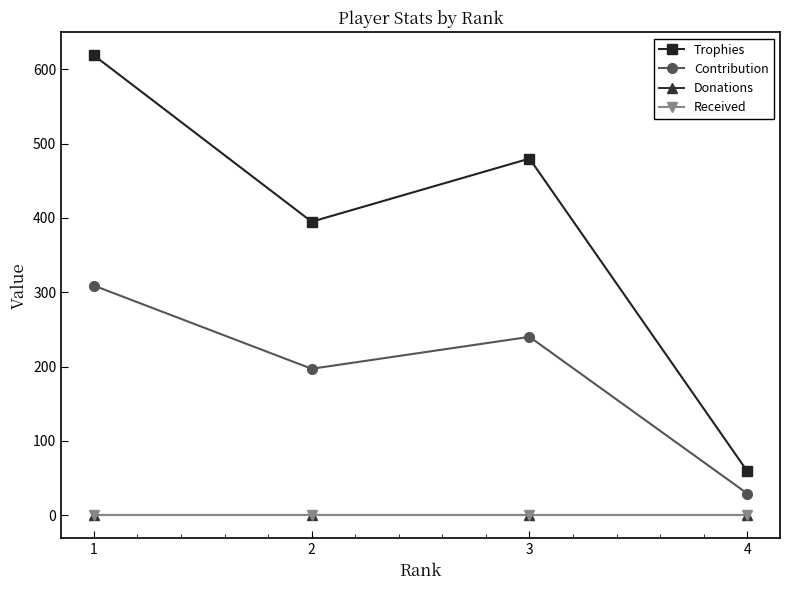

How many distinct data groups are displayed?

4